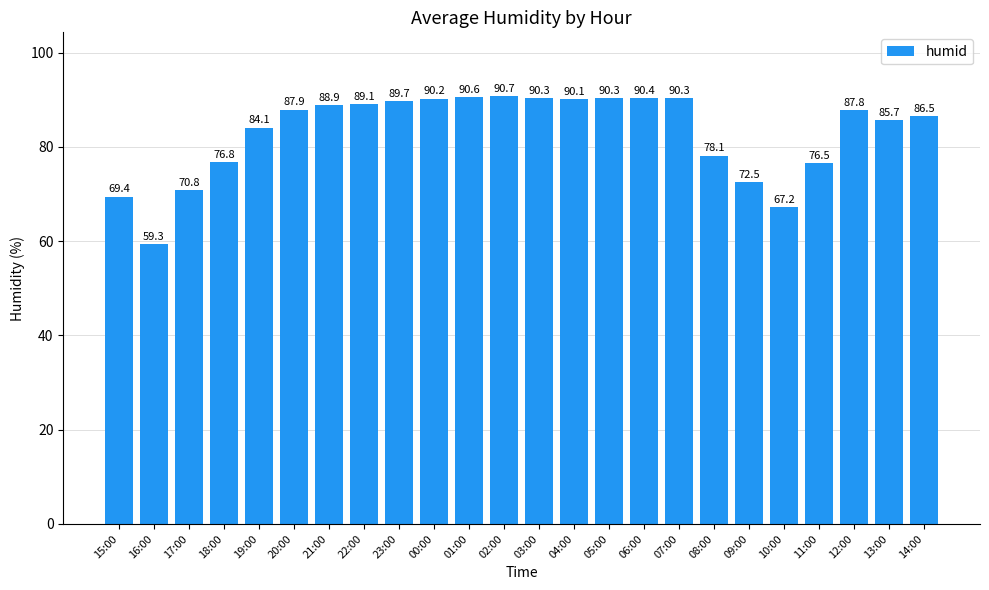

Reading left to right, list all the values displayed in this chart.

15:00=69.4	16:00=59.3	17:00=70.8	18:00=76.8	19:00=84.1	20:00=87.9	21:00=88.9	22:00=89.1	23:00=89.7	00:00=90.2	01:00=90.6	02:00=90.7	03:00=90.3	04:00=90.1	05:00=90.3	06:00=90.4	07:00=90.3	08:00=78.1	09:00=72.5	10:00=67.2	11:00=76.5	12:00=87.8	13:00=85.7	14:00=86.5